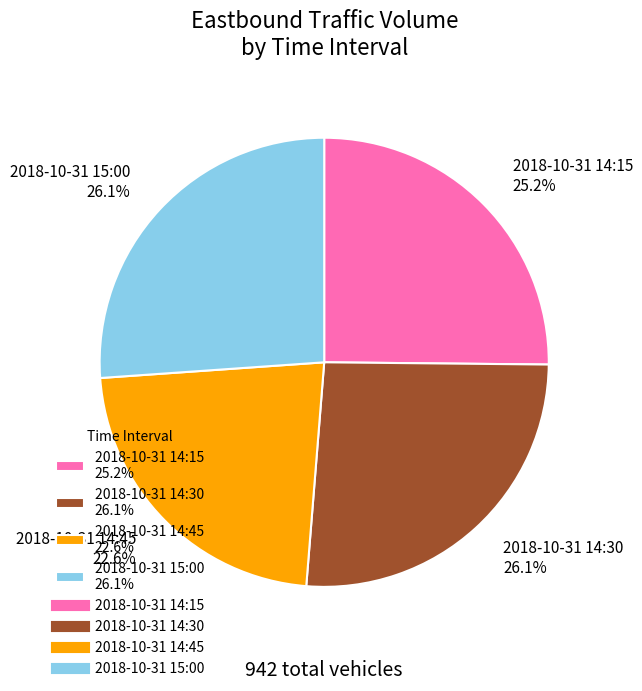

Does 2018-10-31 14:30 26.1% account for over 50% of the chart?

No